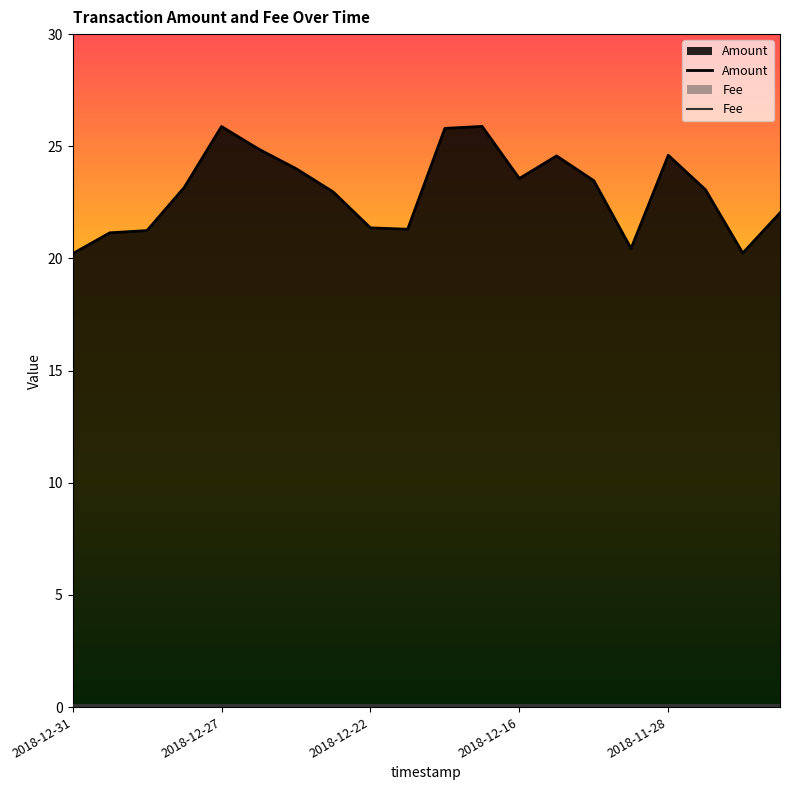

How many data points are less than 23?

9